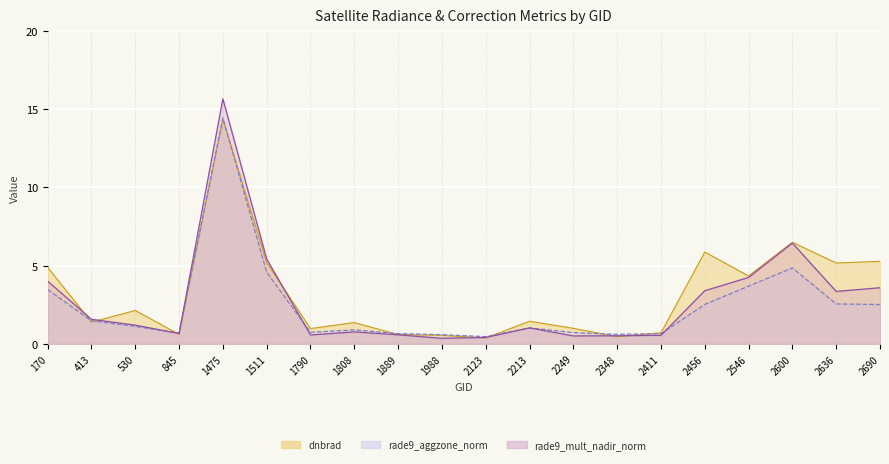

Reading left to right, transcribe all the data shown in this chart.

dnbrad: 170=4.9	413=1.4	530=2.1	845=0.6	1475=14.4	1511=5.2	1790=1.0	1808=1.4	1889=0.6	1988=0.5	2123=0.4	2213=1.4	2249=1.0	2348=0.5	2411=0.7	2456=5.9	2546=4.3	2600=6.5	2636=5.2	2690=5.3
rade9_aggzone_norm: 170=3.5	413=1.5	530=1.1	845=0.7	1475=14.4	1511=4.6	1790=0.7	1808=0.9	1889=0.7	1988=0.6	2123=0.5	2213=1.0	2249=0.7	2348=0.6	2411=0.6	2456=2.5	2546=3.7	2600=4.9	2636=2.6	2690=2.5
rade9_mult_nadir_norm: 170=4.0	413=1.6	530=1.2	845=0.7	1475=15.7	1511=5.4	1790=0.6	1808=0.8	1889=0.6	1988=0.4	2123=0.4	2213=1.0	2249=0.5	2348=0.5	2411=0.5	2456=3.4	2546=4.2	2600=6.4	2636=3.4	2690=3.6